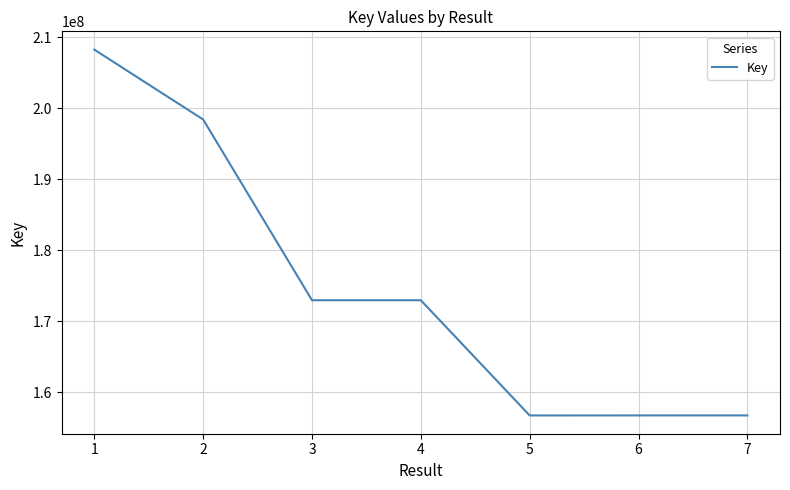

True or false: the data has more than 2 interior local peaks.

False